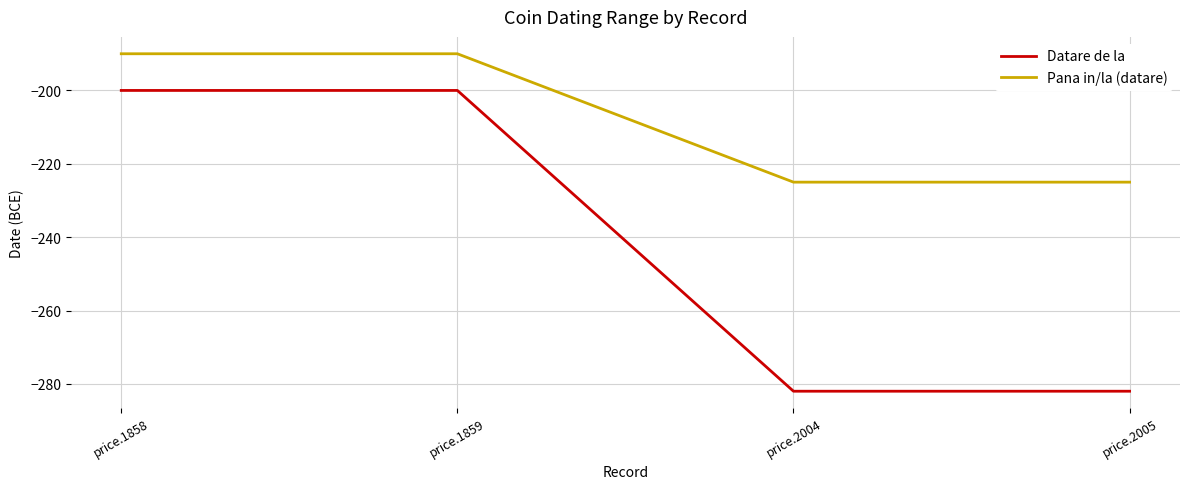

How many lines are shown in the chart?

2